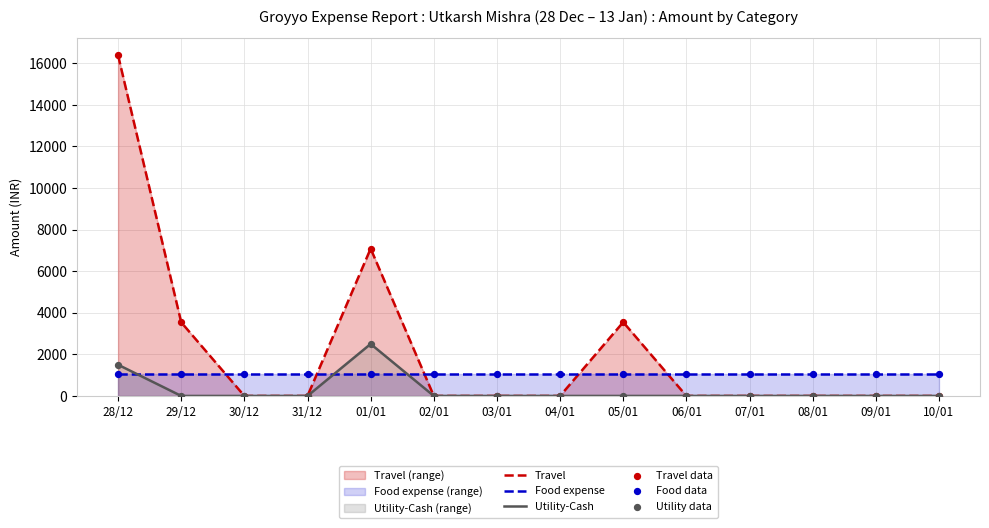

Which series has the largest total across all categories?

Travel